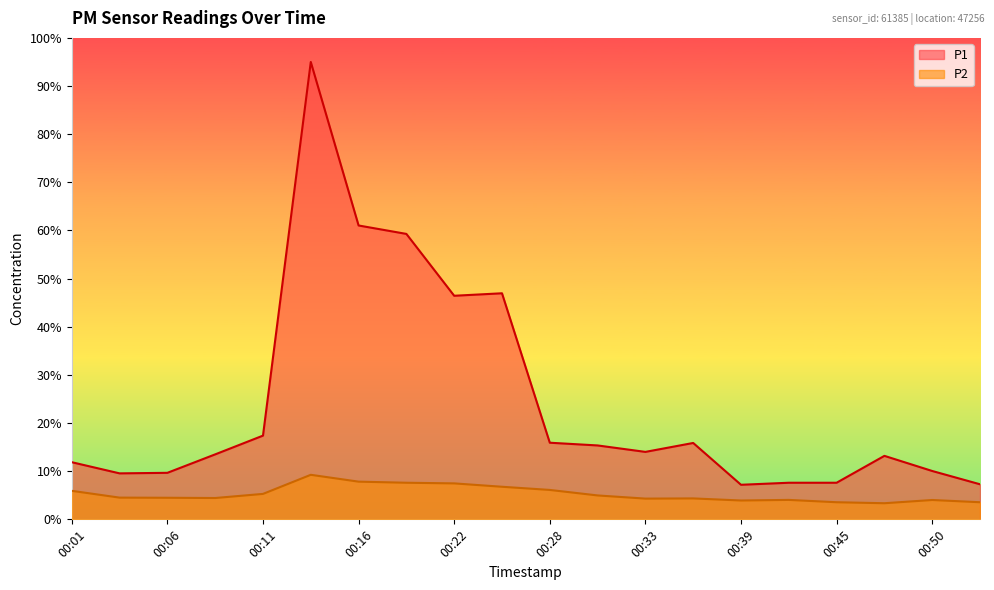

Does the chart have visible grid lines?

No